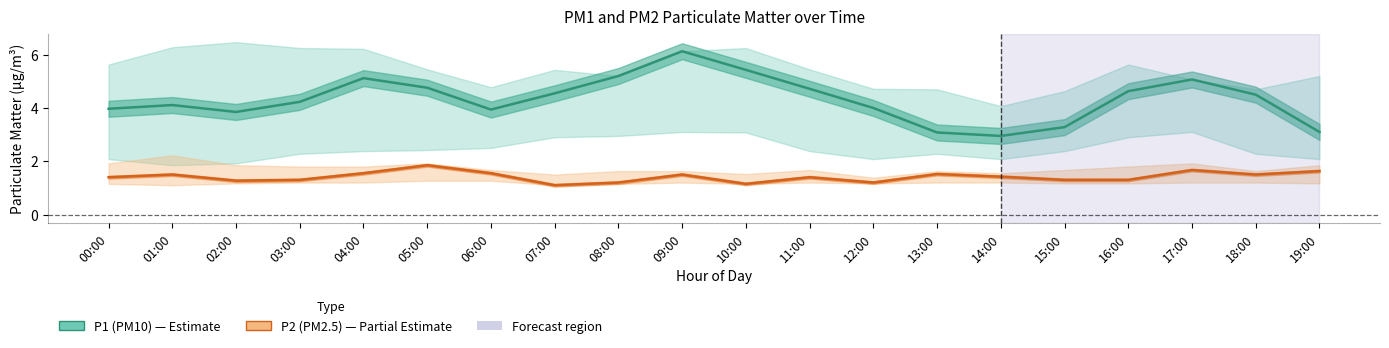

What is the label of the 4th point from the left?

03:00